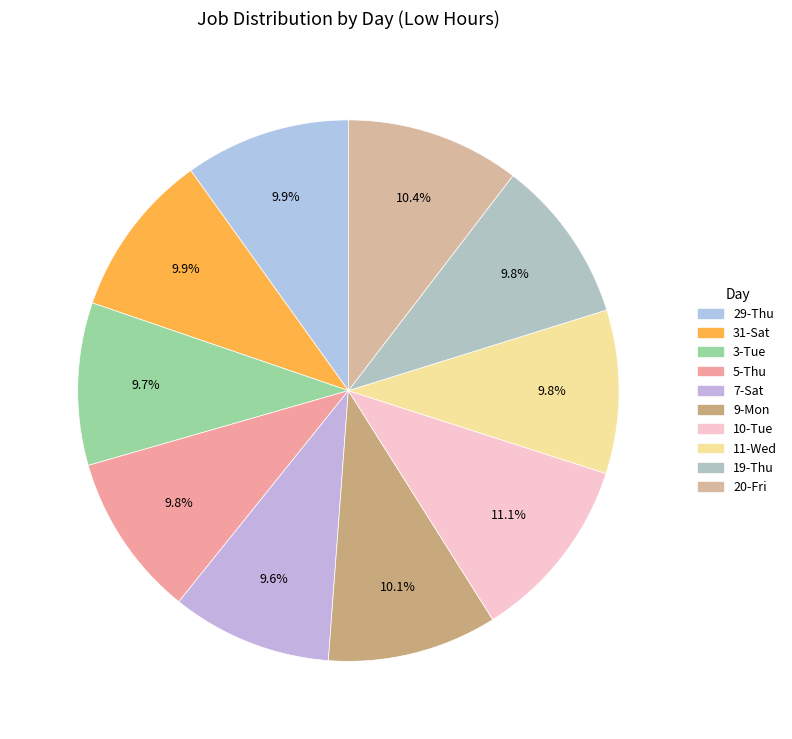

Do 29-Thu and 9-Mon together represent more than half of the pie?

No